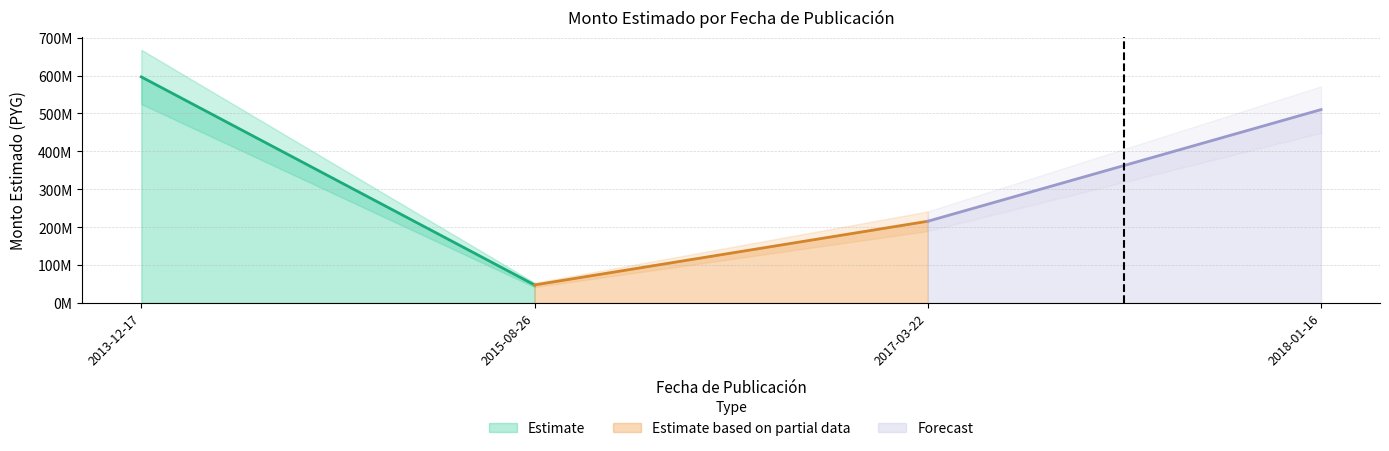

What is the maximum value shown in the chart?

596500000